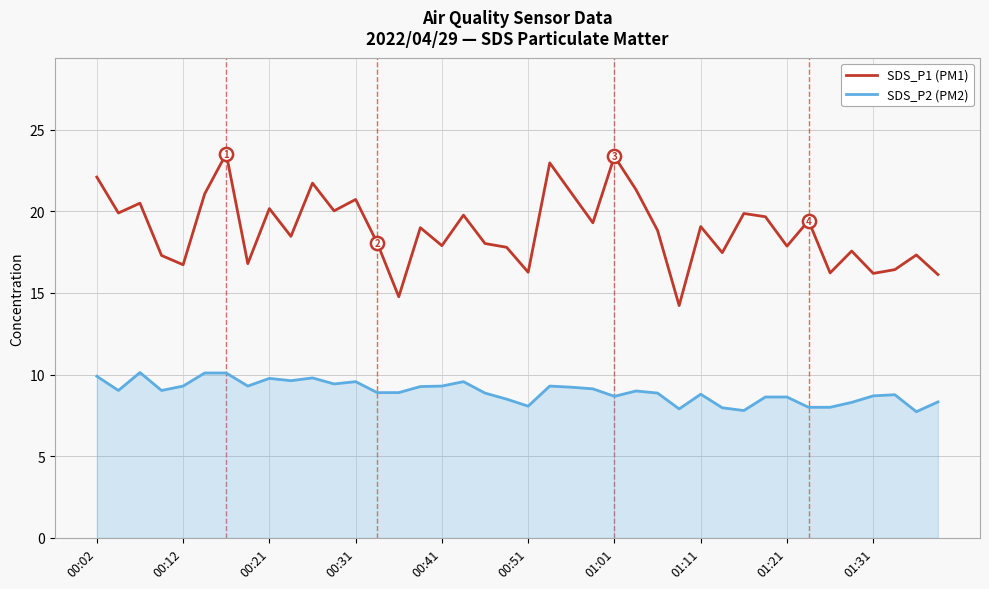

Which series has the largest range (max minus min)?

SDS_P1 (PM1)